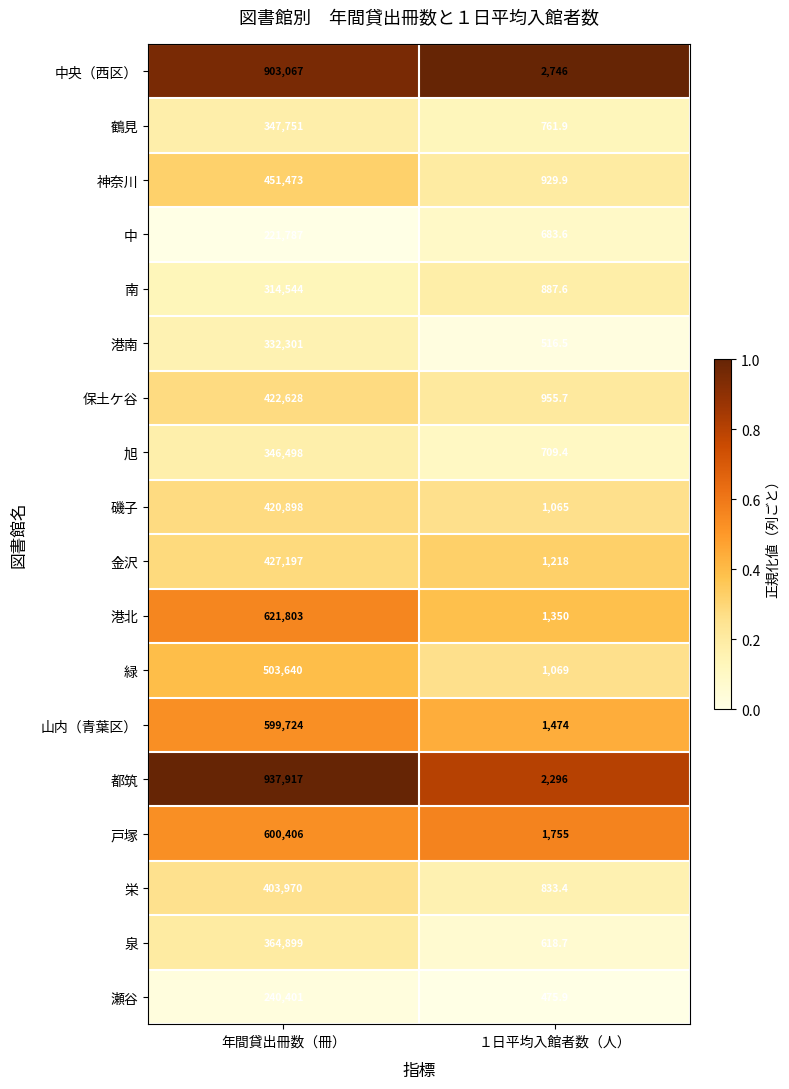

What value does the 中 series have at １日平均入館者数（人）?

683.6